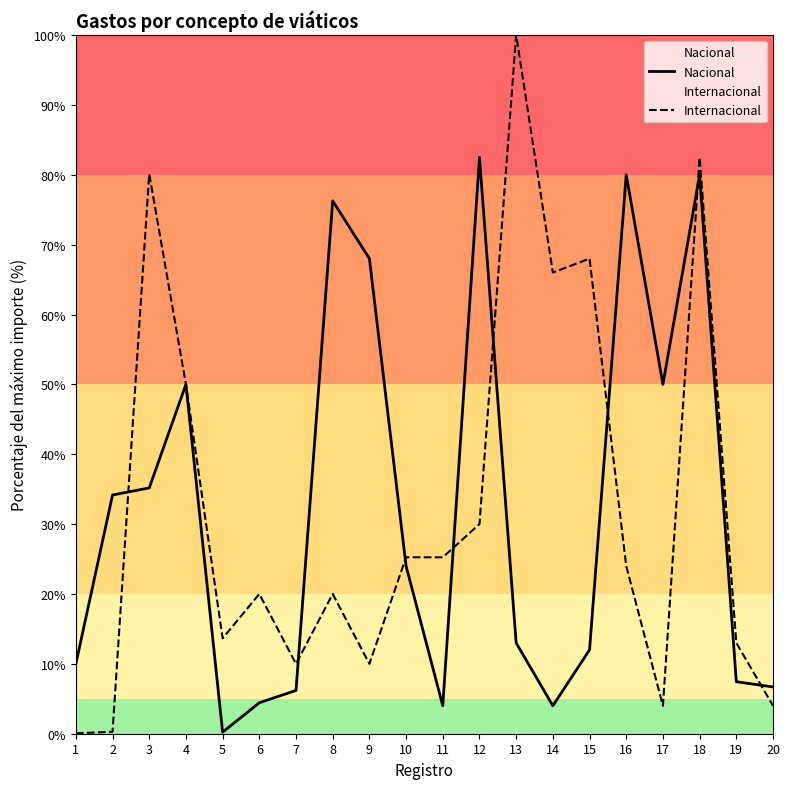

Which series ends up on top after the final intersection of Nacional and Internacional?

Nacional